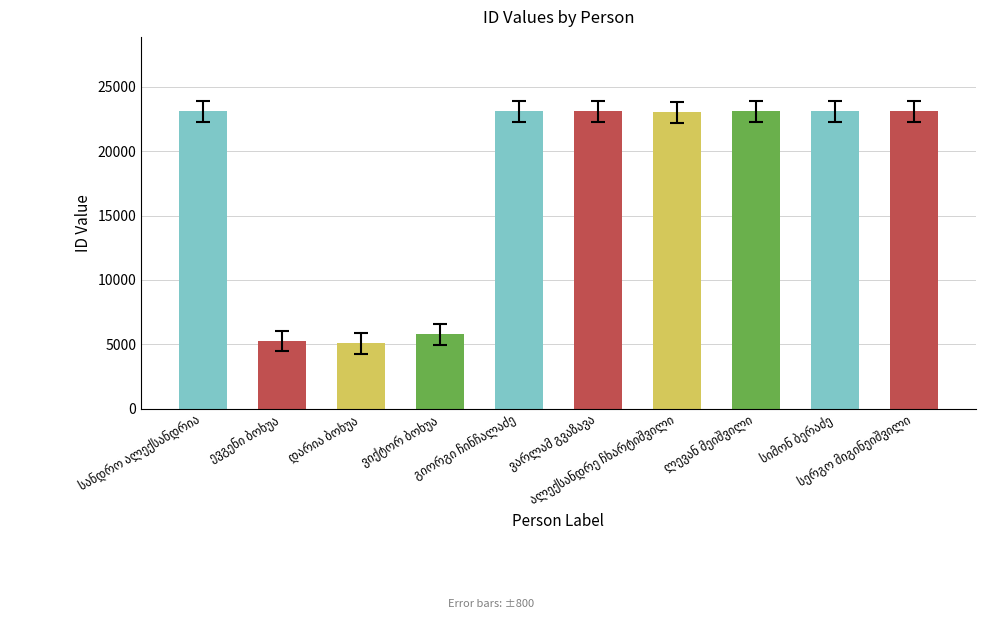

What is the greatest value displayed?

23105